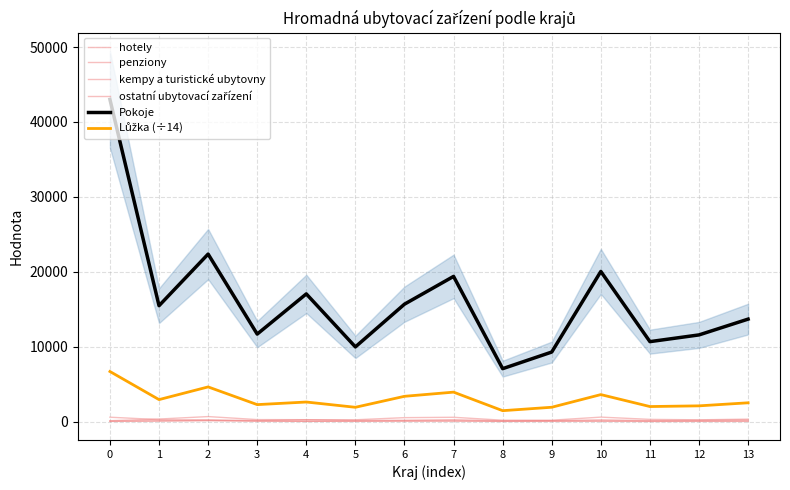

True or false: penziony and Lůžka (÷14) cross at least once.

False